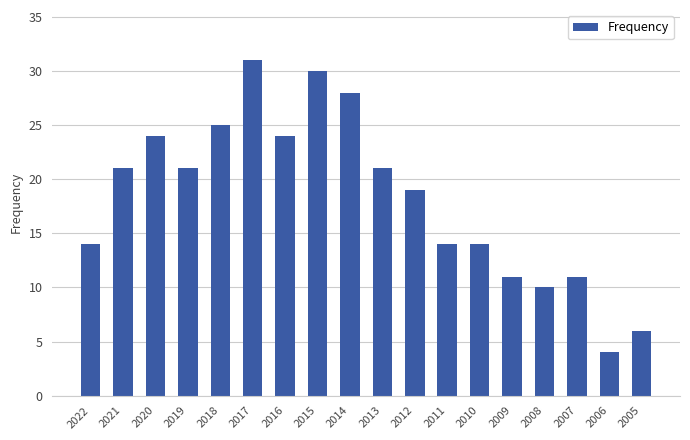

What is the value of the 1st bar from the left?

14